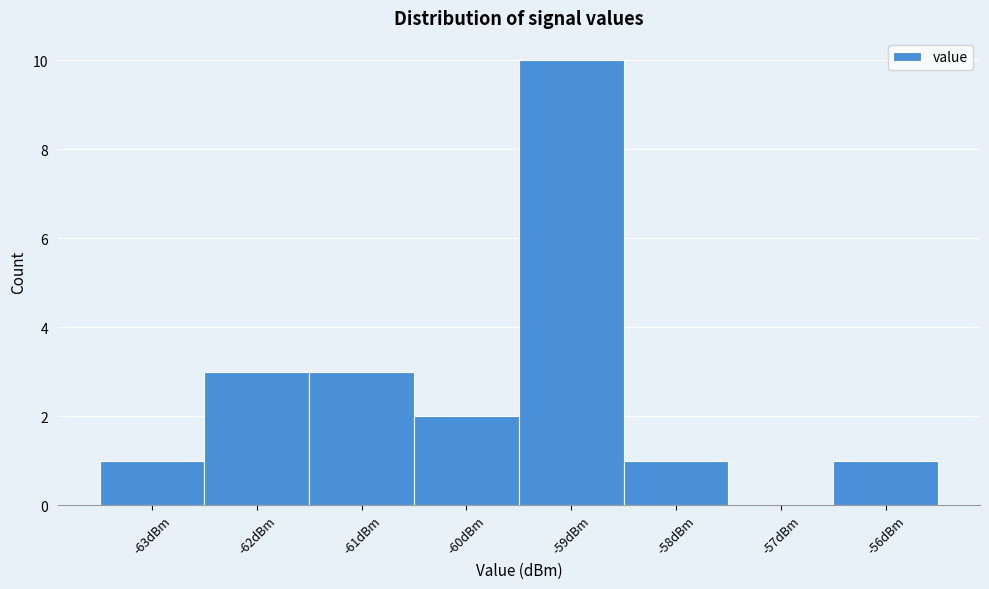

Reading left to right, list all the values displayed in this chart.

-63dBm=1	-62dBm=3	-61dBm=3	-60dBm=2	-59dBm=10	-58dBm=1	-57dBm=0	-56dBm=1